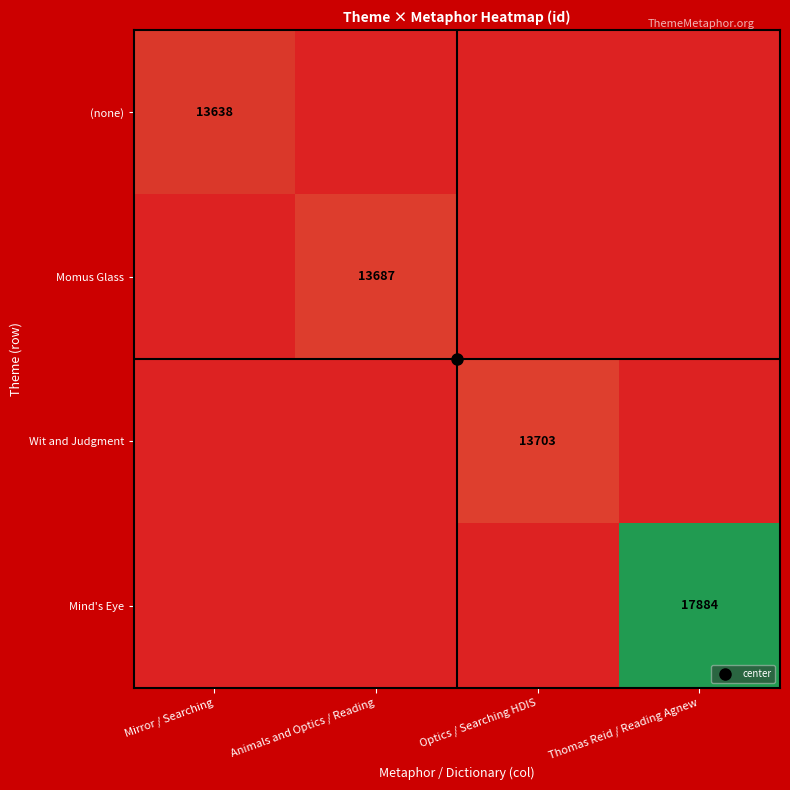

How many series are shown in this chart?

4